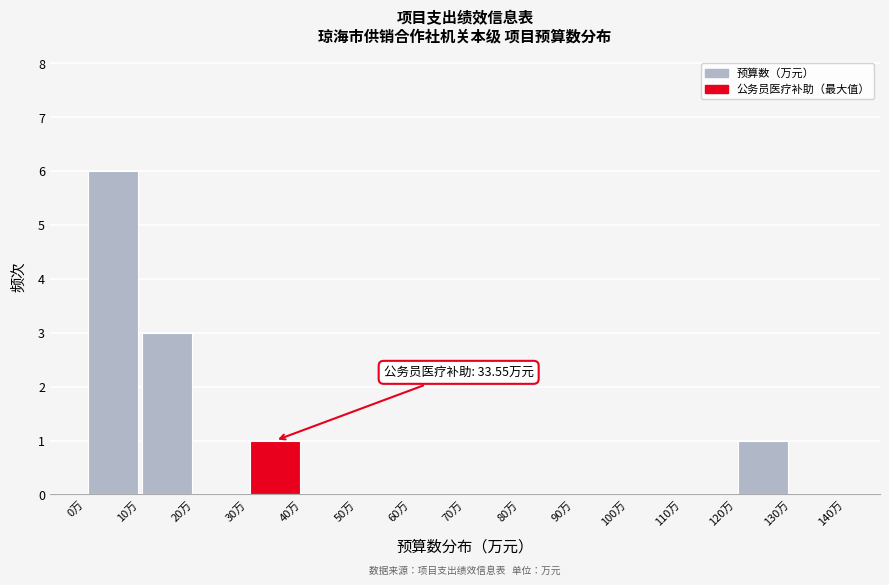

Over which range of the x-axis is the bar tallest?

0 to 10